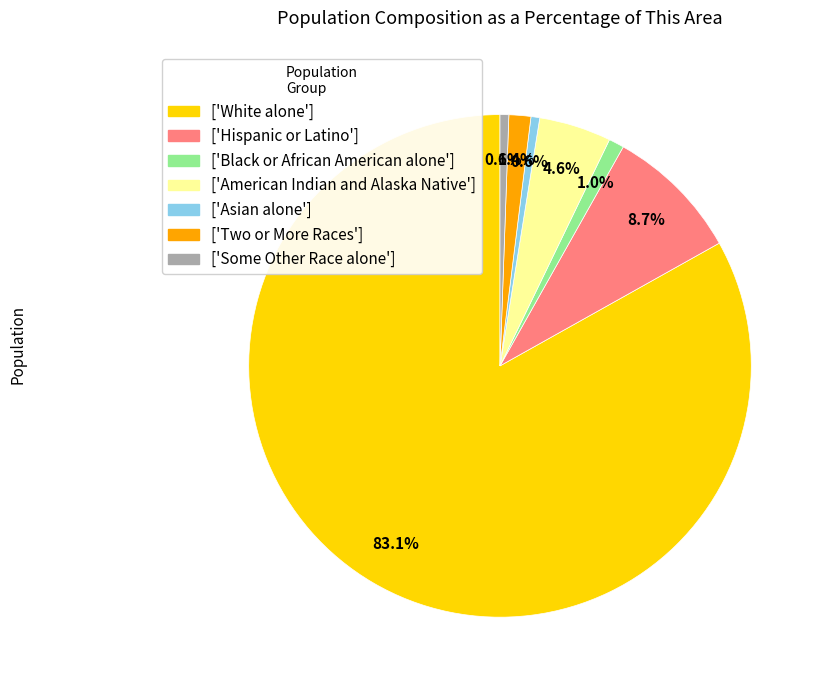

Which slice represents more than half of the pie?

White alone